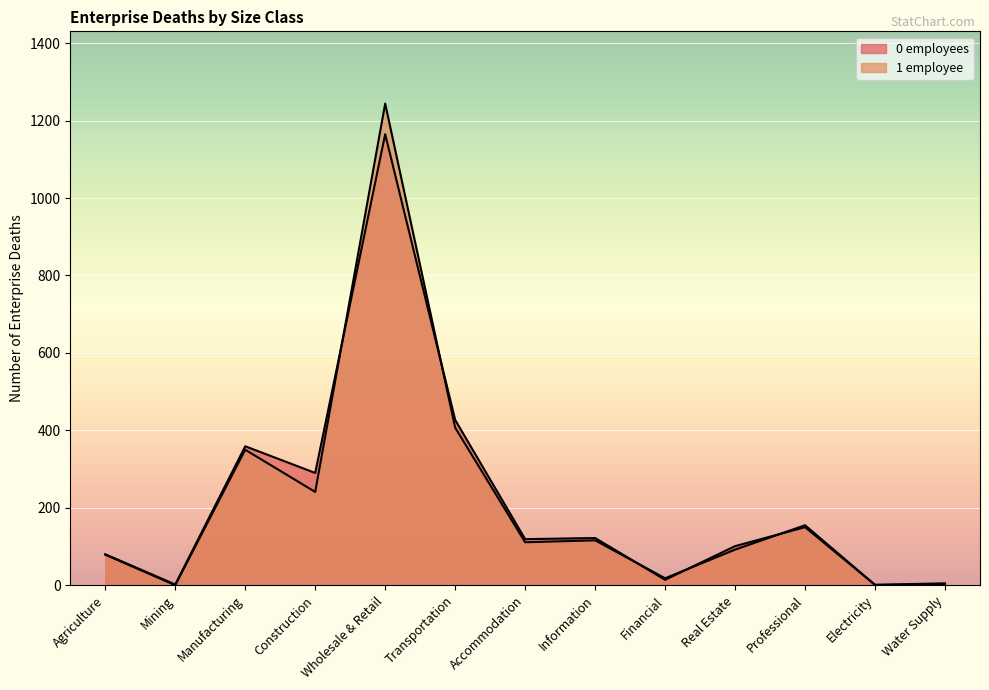

How many data points in 1 employee are above 111?

6